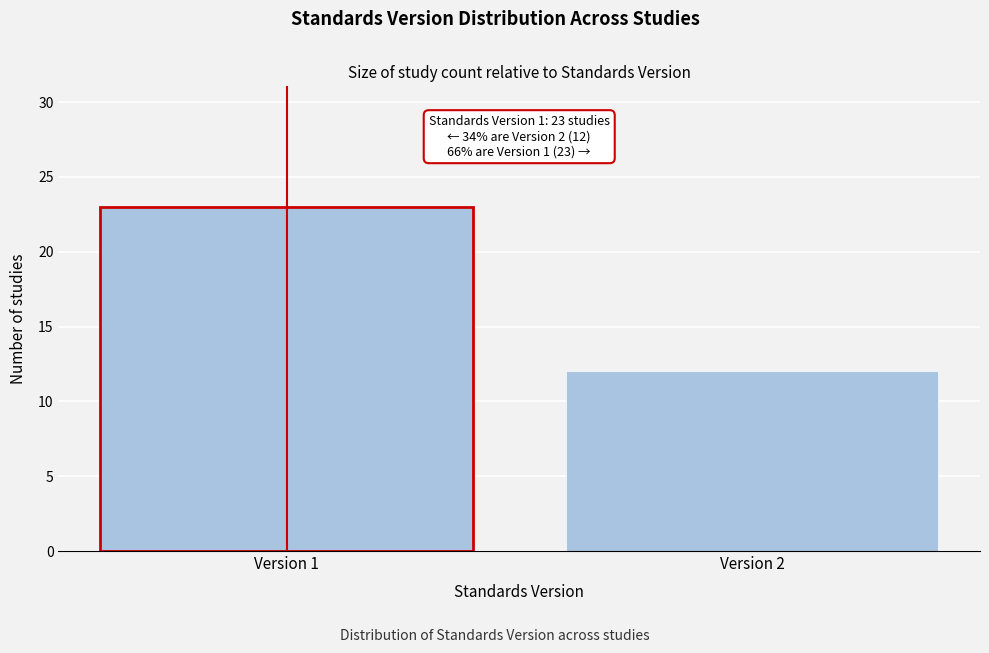

Reading left to right, extract all data points from this chart.

23	12